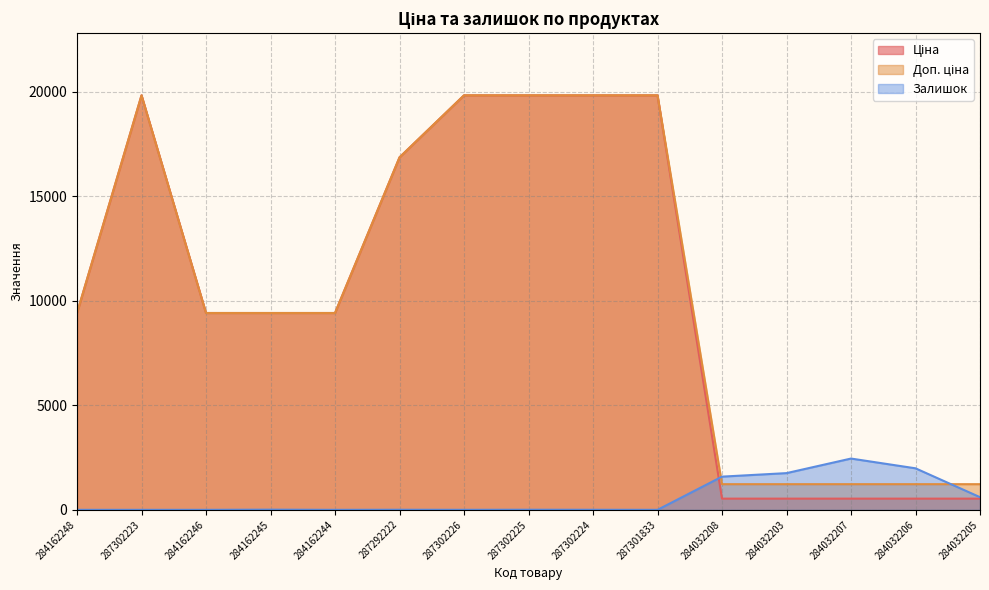

What is the label of the 6th point from the right?

287301833